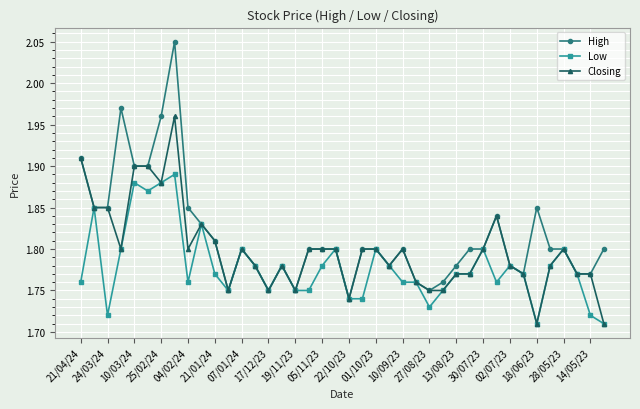

What is the sum of all Closing values?

72.0